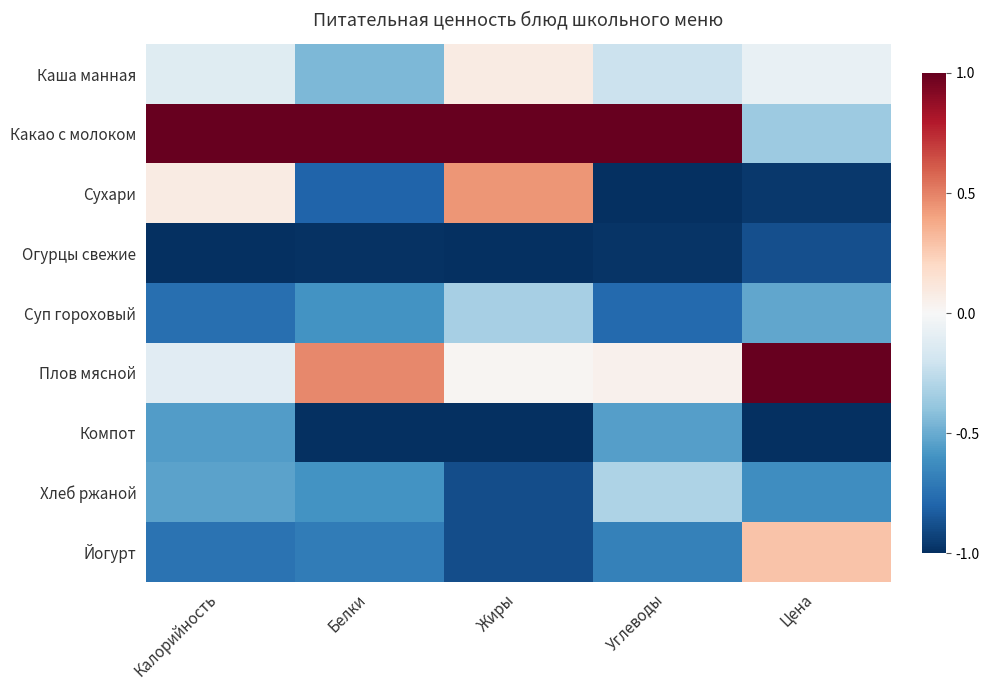

At Цена, list the series in order from smallest to largest.

Компот, Сухари, Огурцы свежие, Хлеб ржаной, Суп гороховый, Какао с молоком, Каша манная, Йогурт, Плов мясной